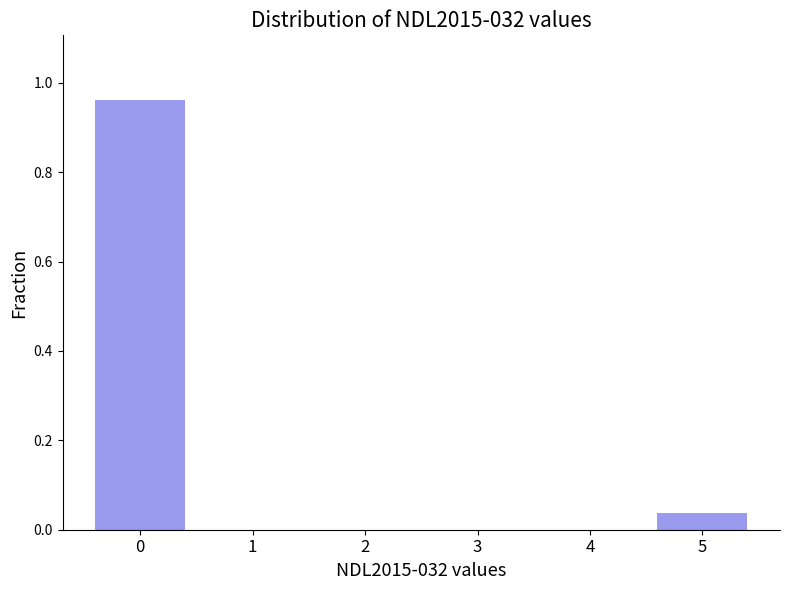

The value at 4 is 0.0. True or false?

True